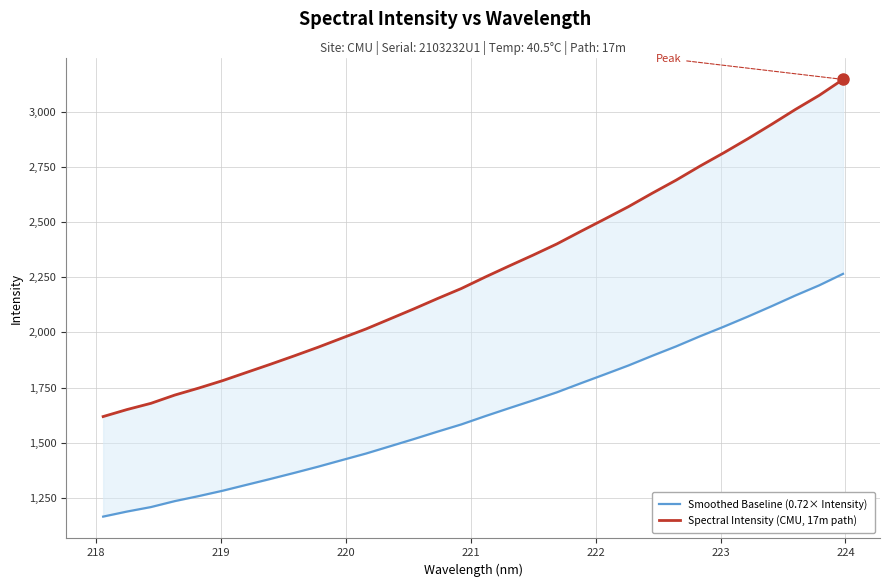

List the series in order of their overall mean, lowest first.

Smoothed Baseline (0.72× Intensity), Spectral Intensity (CMU, 17m path)